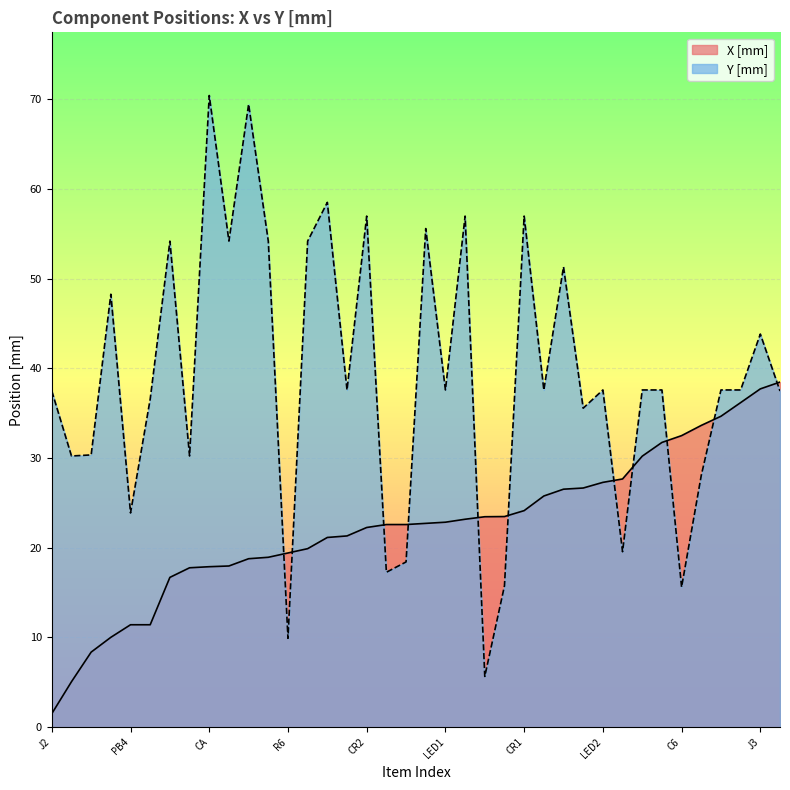

The X [mm] series shows 31.7 at LED3. True or false?

True